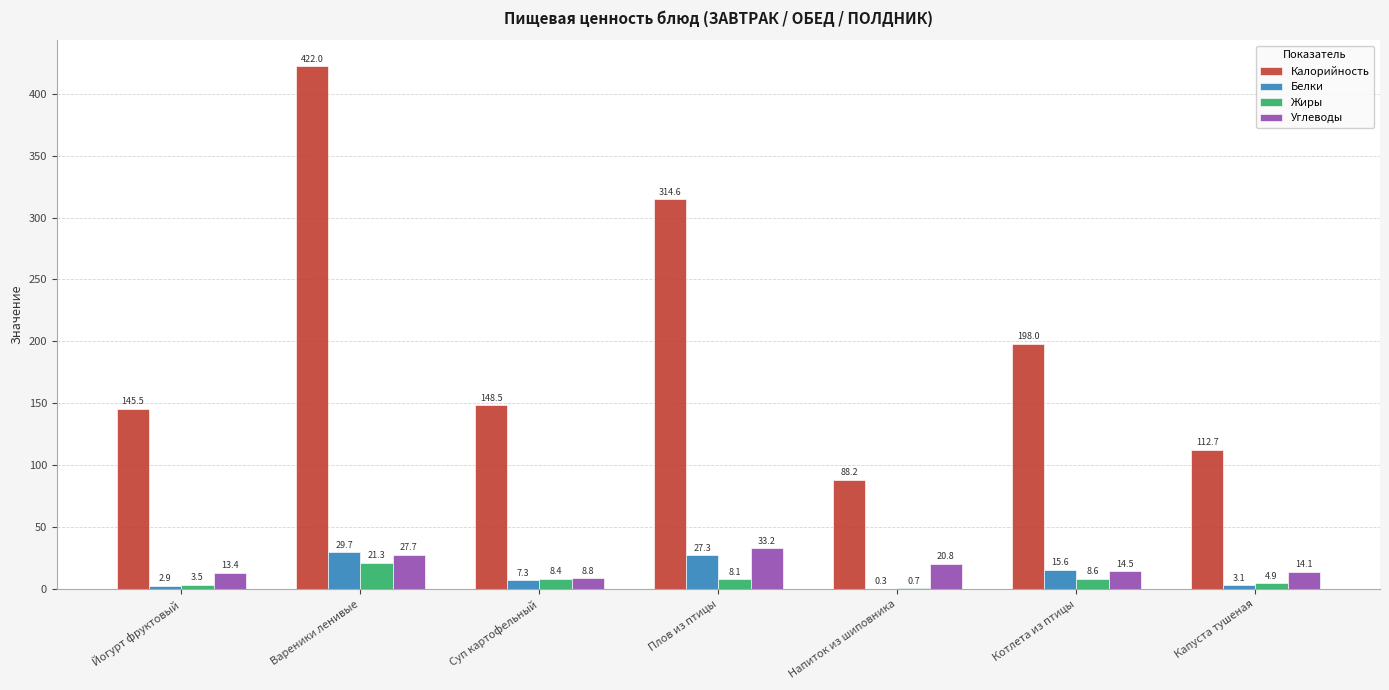

Is the value of Жиры at Капуста тушеная greater than the value of Калорийность at Напиток из шиповника?

No